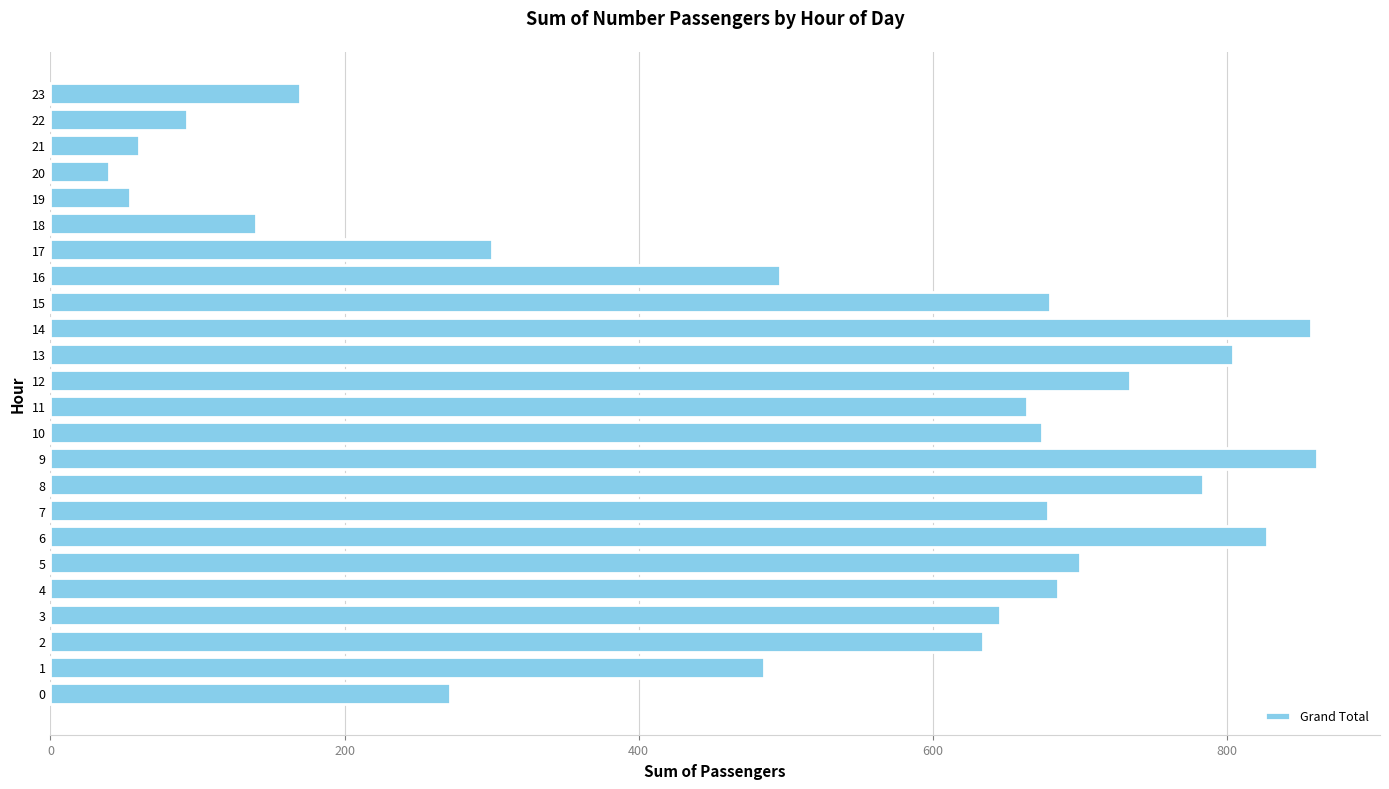

What is the difference between the values at 22 and 9?

768